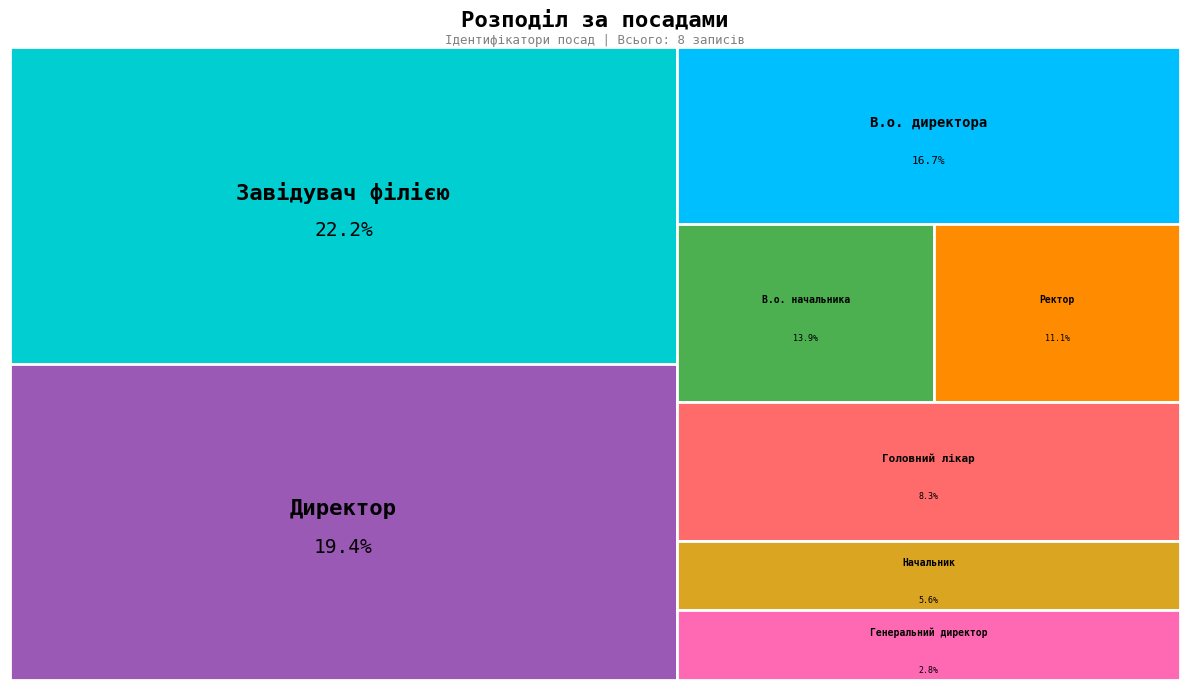

True or false: Директор accounts for 19% of the total.

True